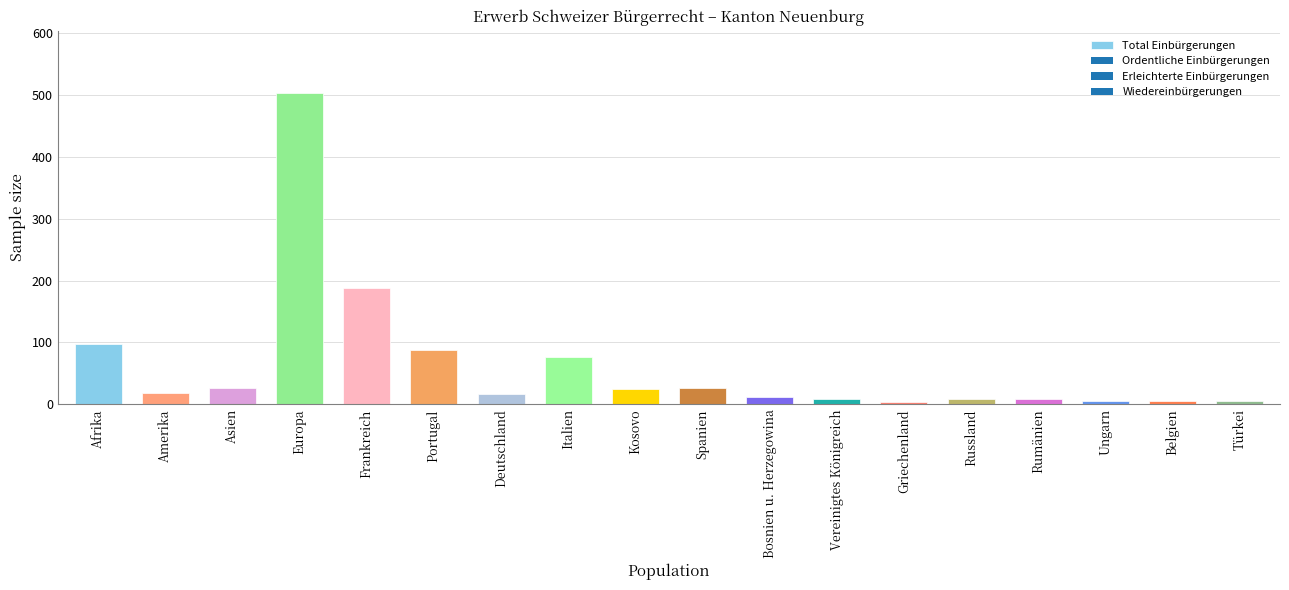

The value at Belgien is 6. True or false?

True